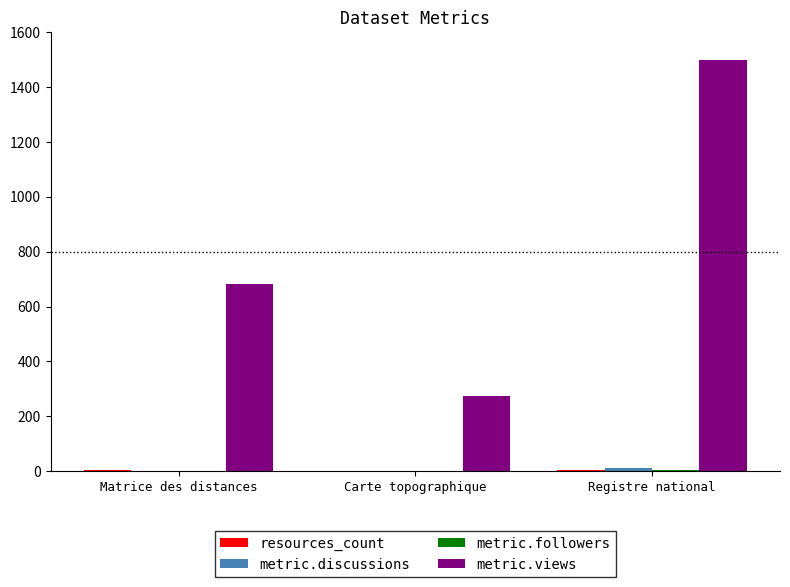

At which category is the sum across all series the highest?

Registre national